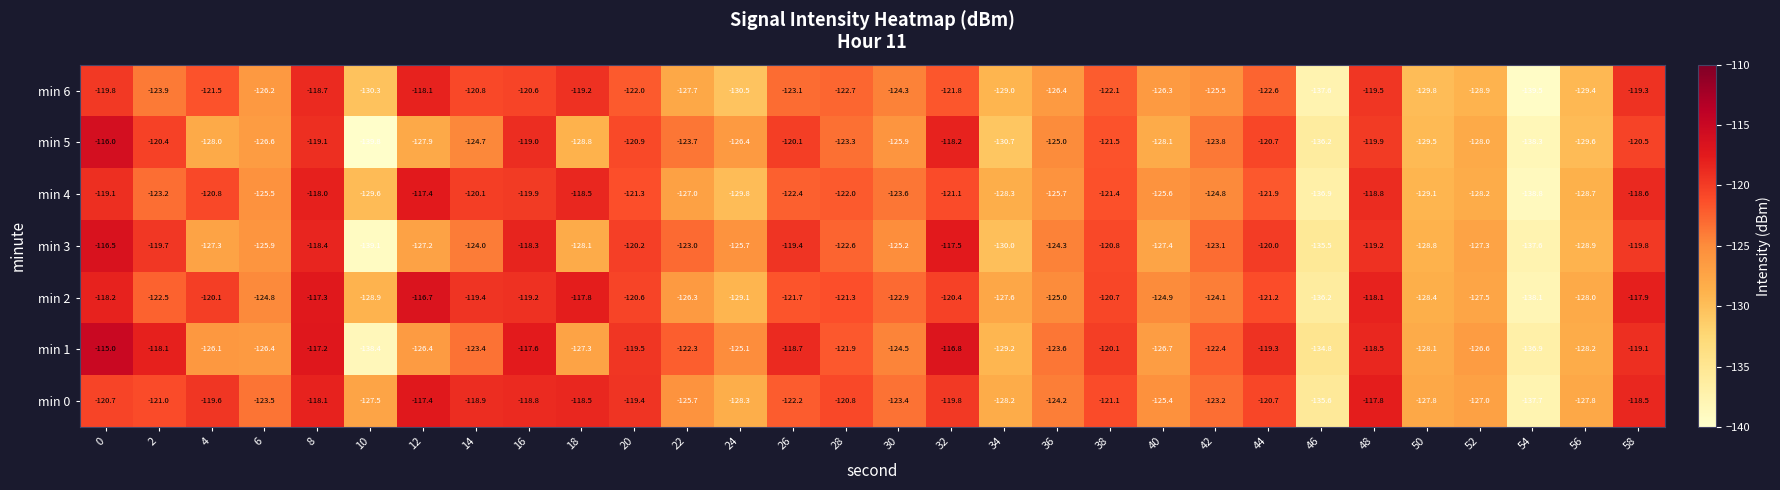

How many categories are shown in the chart?

30